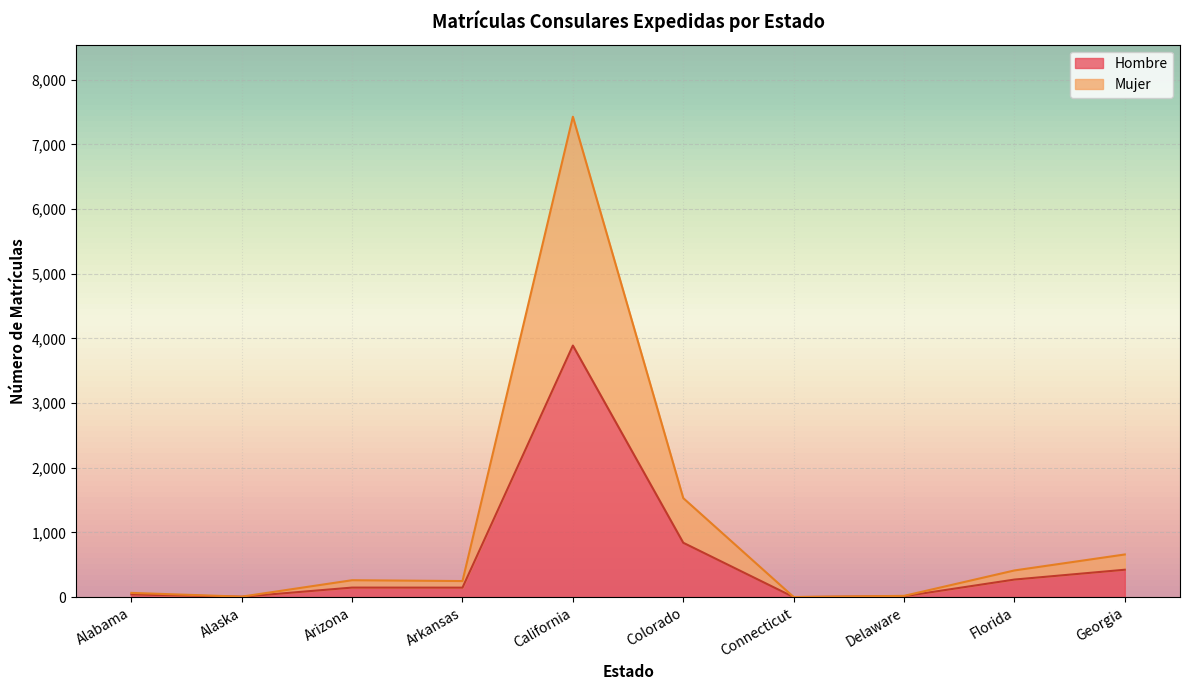

How many interior local peaks does the Mujer series have?

2